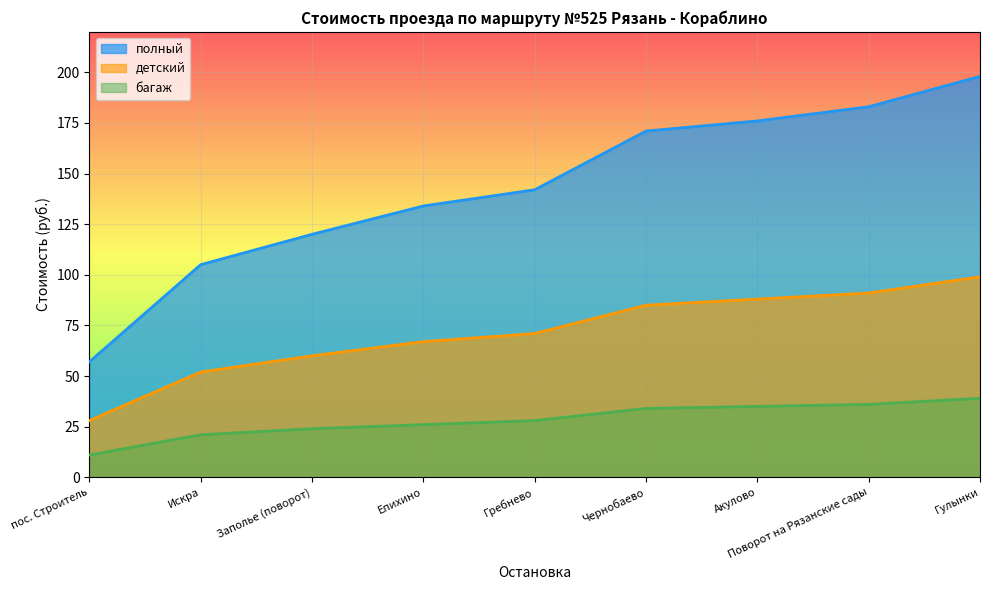

Rank the series by their average value, from highest to lowest.

полный, детский, багаж